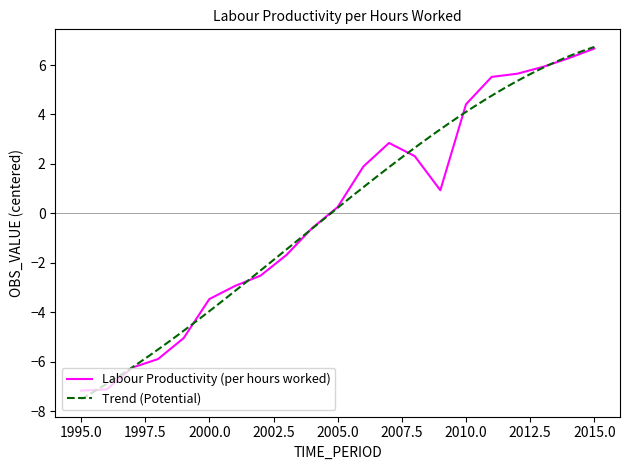

True or false: the data shows 4.4 at 2010.

True